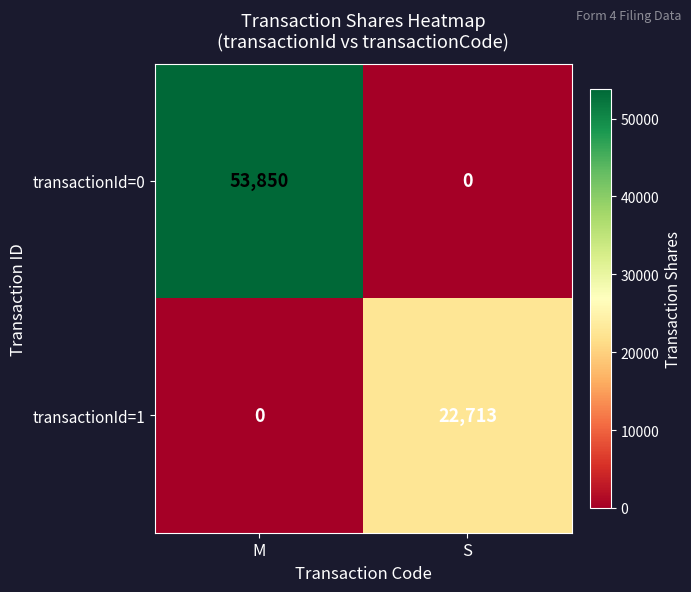

At which label does transactionId=0 reach its minimum?

S